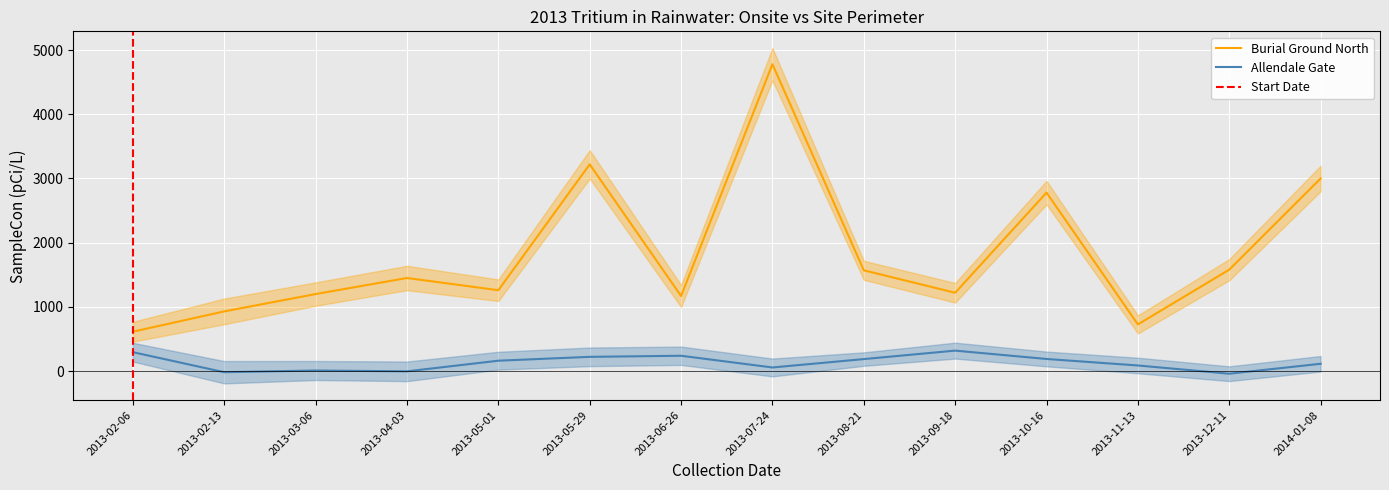

Reading left to right, list all the values displayed in this chart.

Burial Ground North: 614.0	930.0	1200.0	1450.0	1260.0	3220.0	1170.0	4780.0	1570.0	1220.0	2780.0	727.0	1580.0	3000.0
Allendale Gate: 295.0	-17.6	9.2	-3.7	162.0	222.0	239.0	56.5	187.0	319.0	189.0	87.6	-40.5	114.0